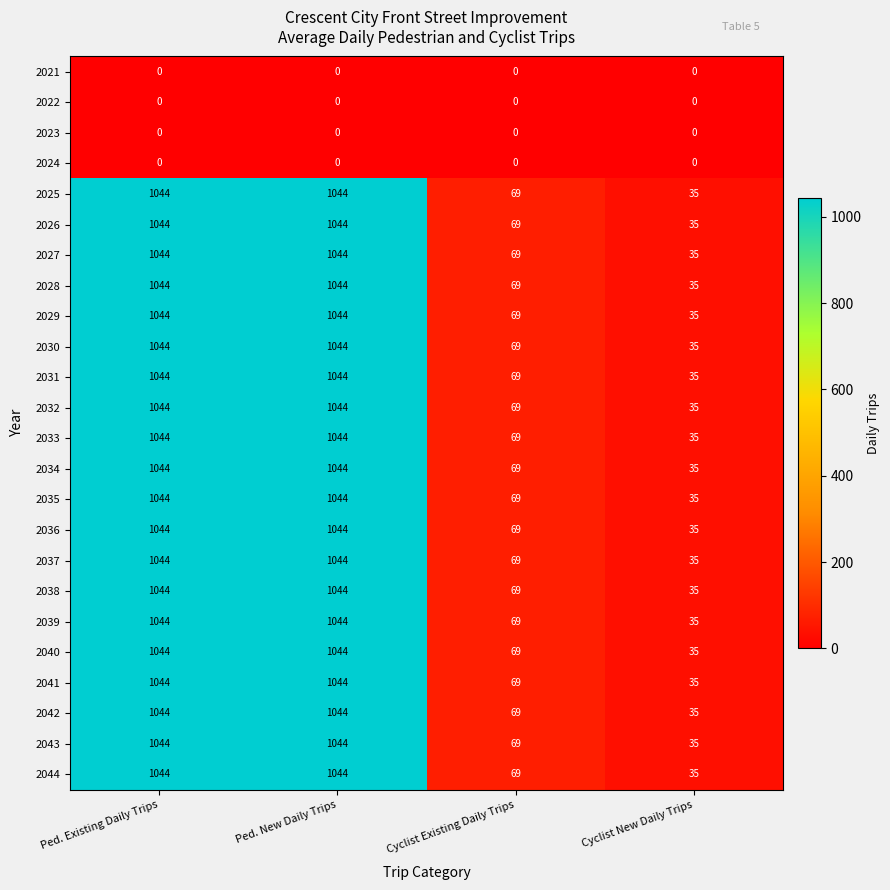

Is it true that 2036 equals 32 at Cyclist Existing Daily Trips?

False